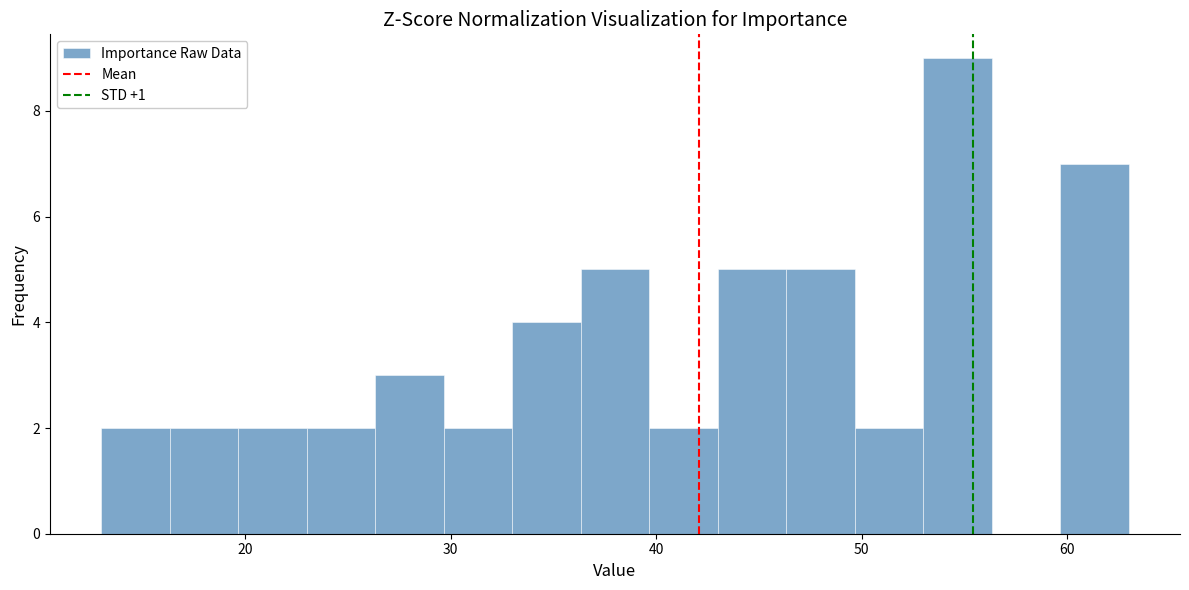

Read against the x-axis, roughly where is the centre of the tallest bar?

55